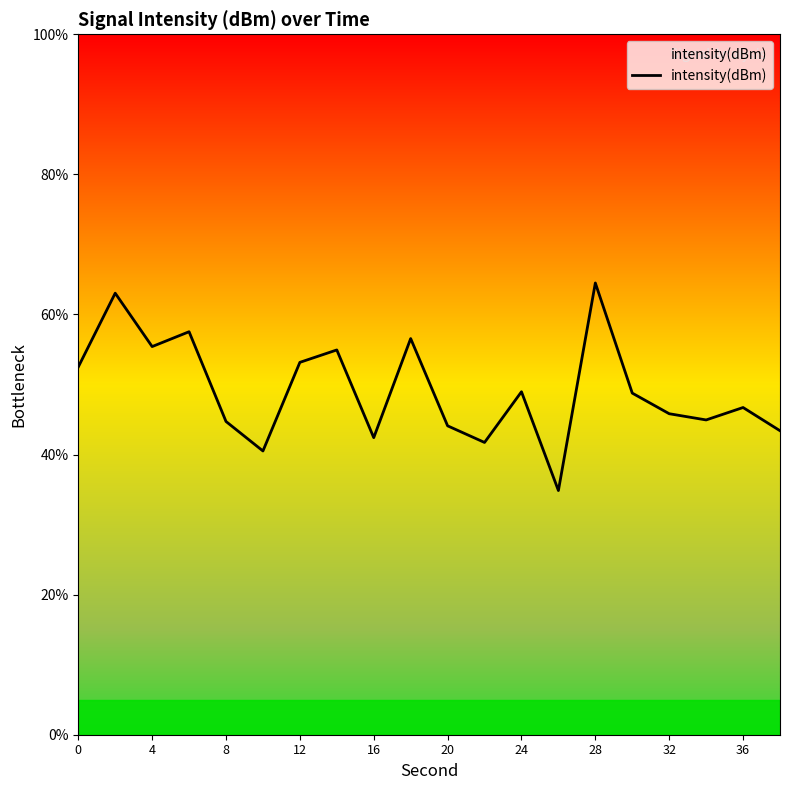

What is the maximum value shown in the chart?

64.5